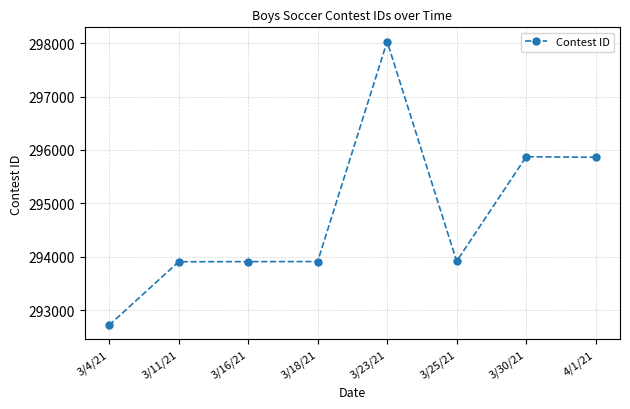

Approximately how many times larger is the value at 3/16/21 compared to 3/4/21?

1.0